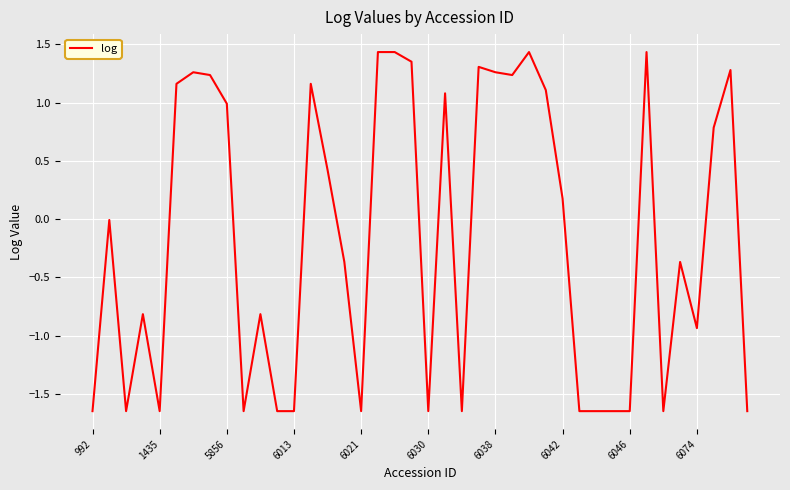

What is the difference between the maximum and minimum values?

3.1